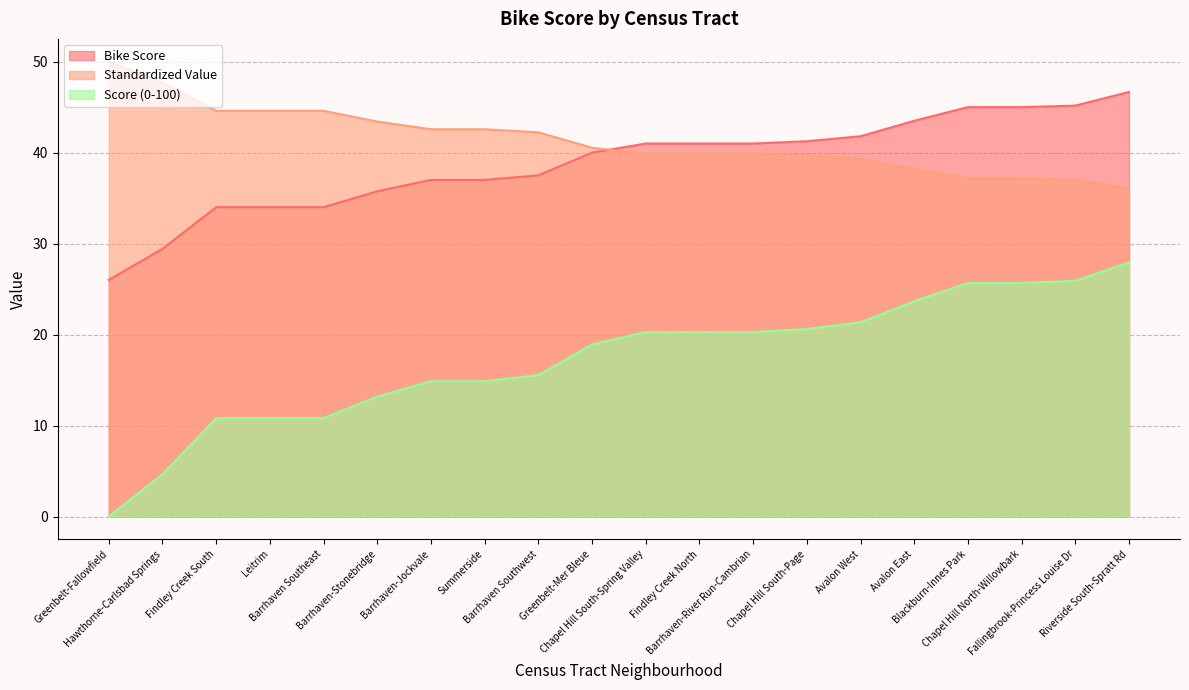

What is the label of the 7th point from the left?

Barrhaven-Jockvale